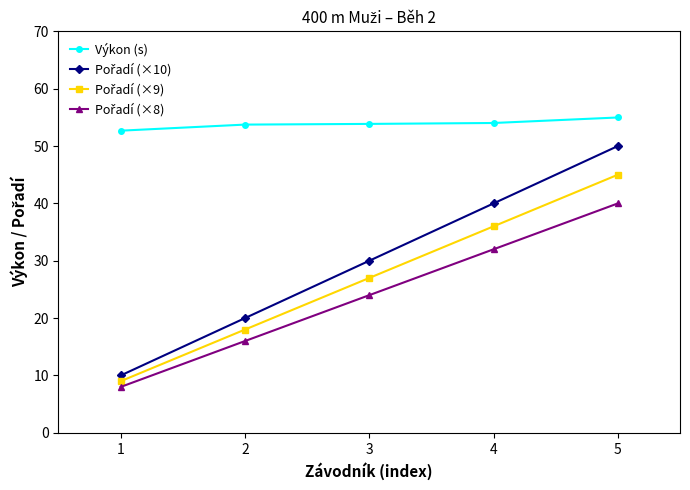

What is the value of the Výkon (s) point at the 1st from the left?

52.7